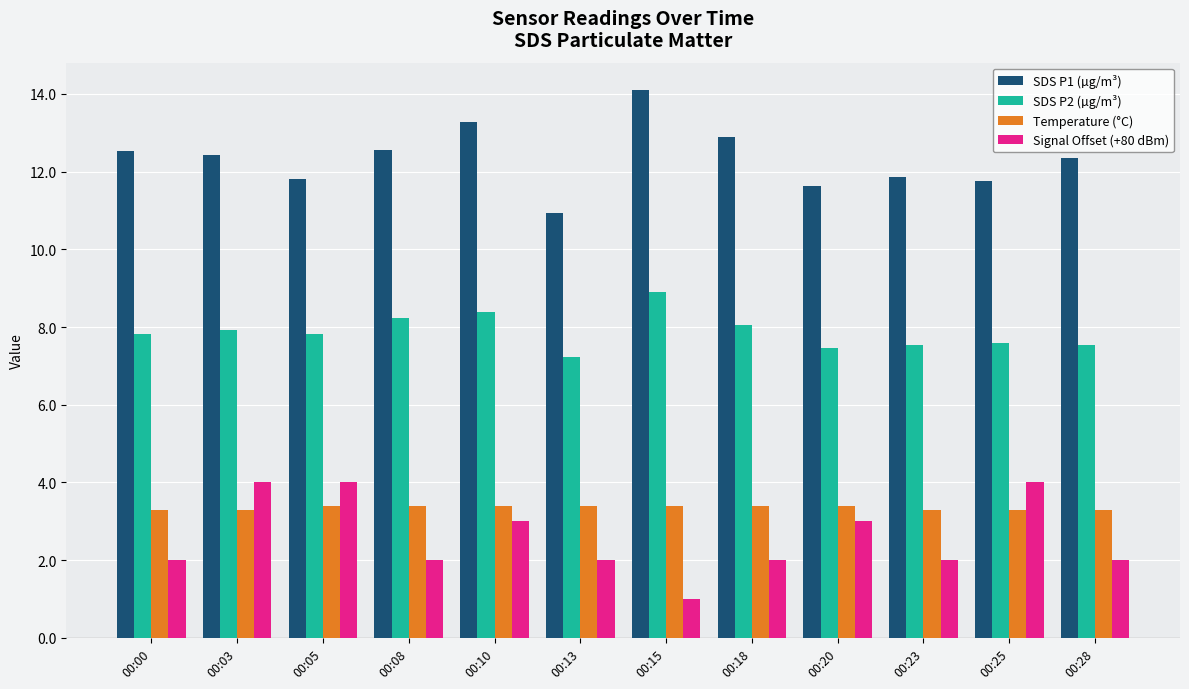

What is the maximum value for Temperature (°C)?

3.4